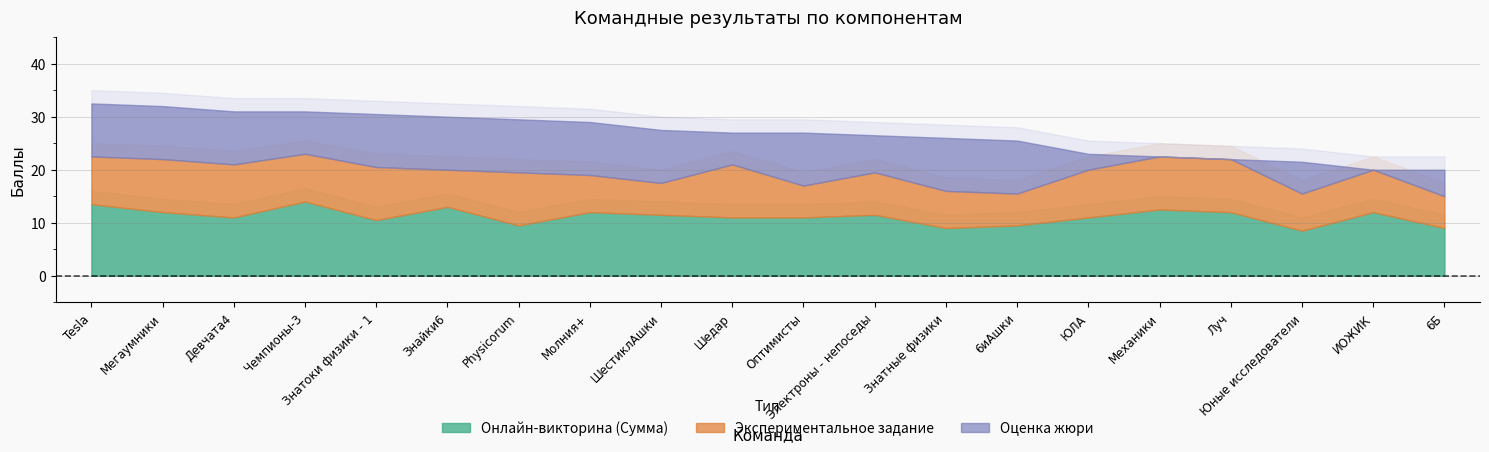

The value of Экспериментальное задание at Шедар is 15.0. True or false?

False